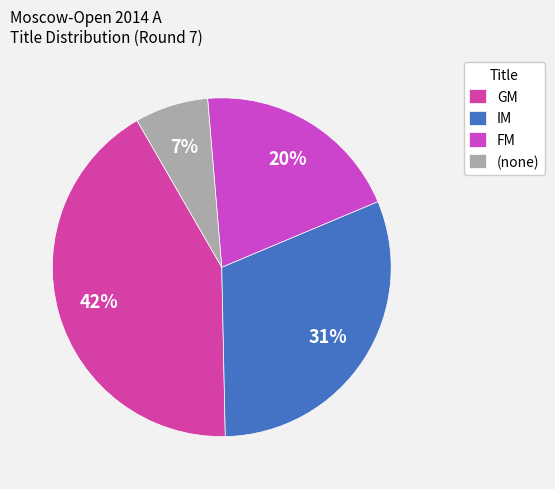

To the nearest percent, what portion does GM represent?

42%